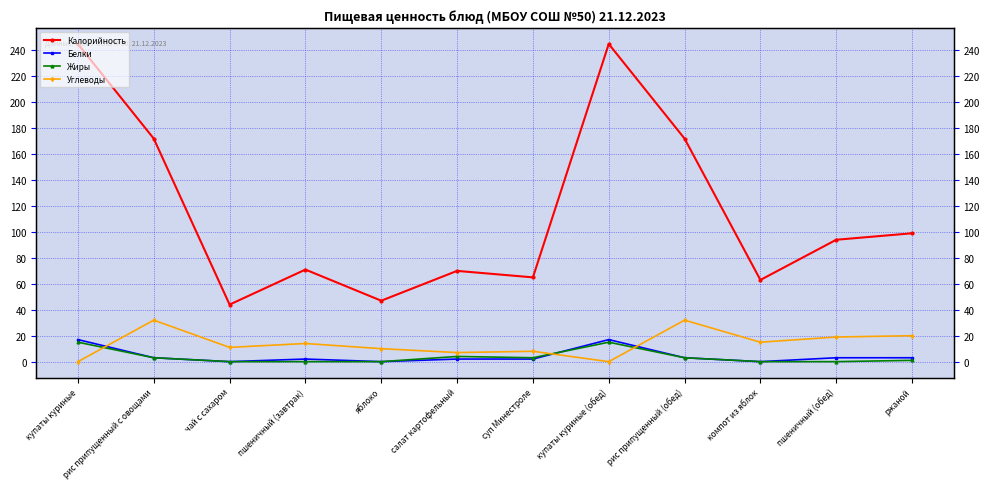

Where is Белки nearest to the value 8?

рис припущенный с овощами